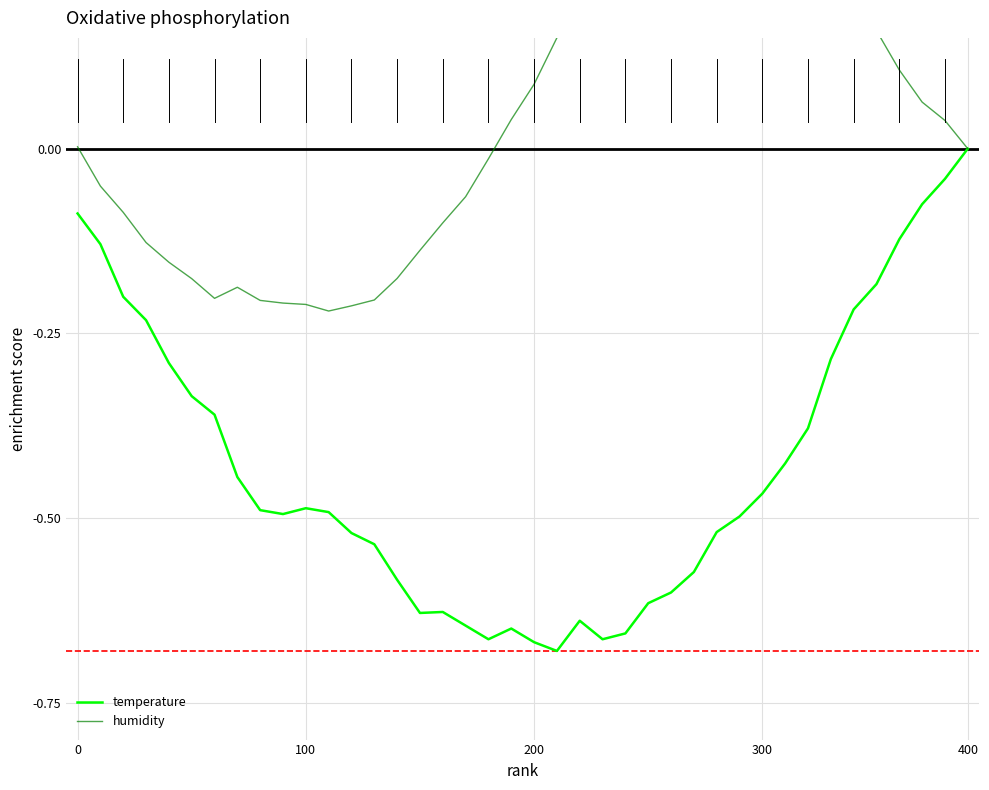

At which label does temperature reach its peak?

400